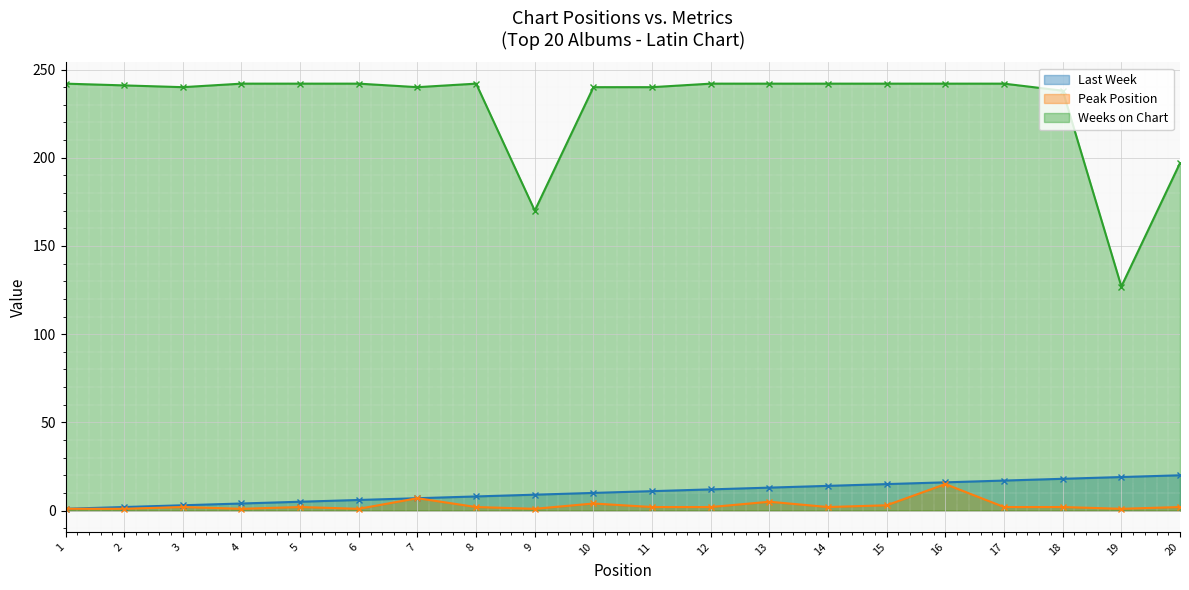

What is the average value of the Weeks on Chart series?

230